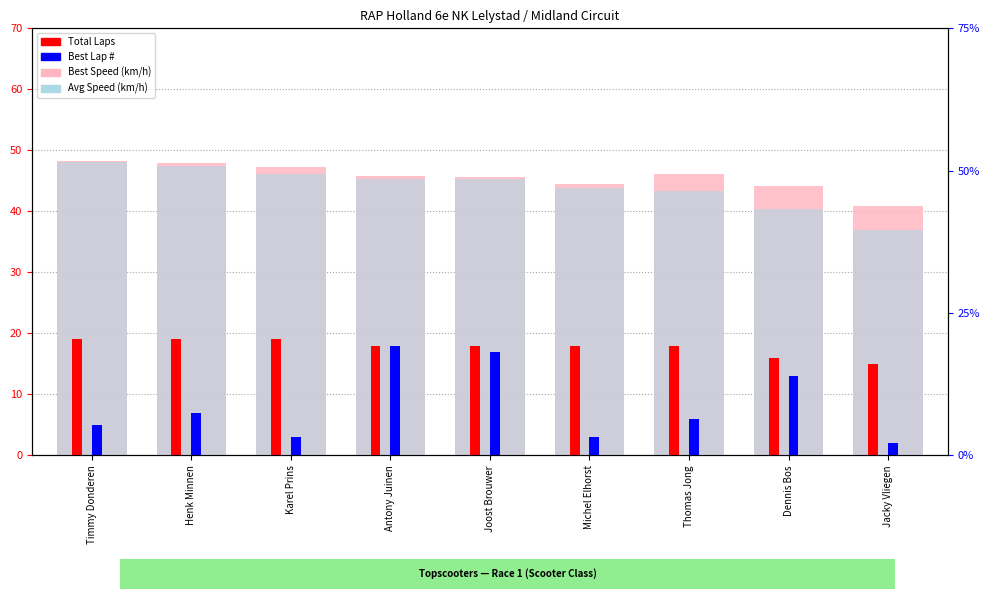

Which has a higher value, Dennis Bos or Joost Brouwer?

Joost Brouwer